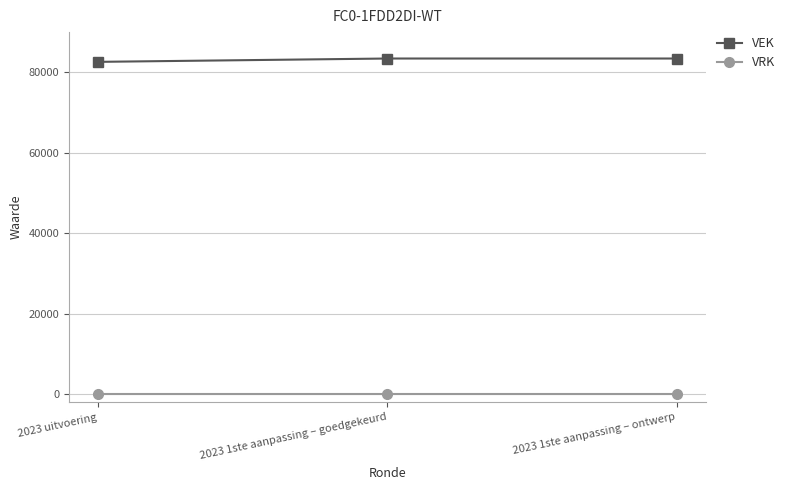

What is the difference between the maximum and minimum values in the VEK series?

830